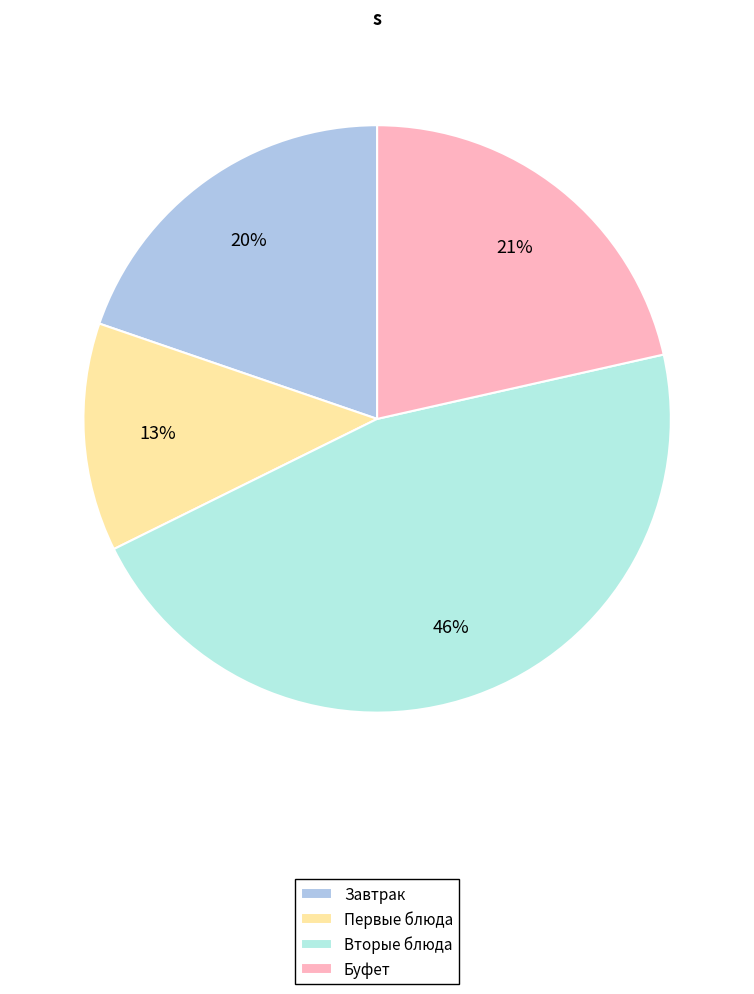

Is the sum of Первые блюда and Завтрак greater than half?

No